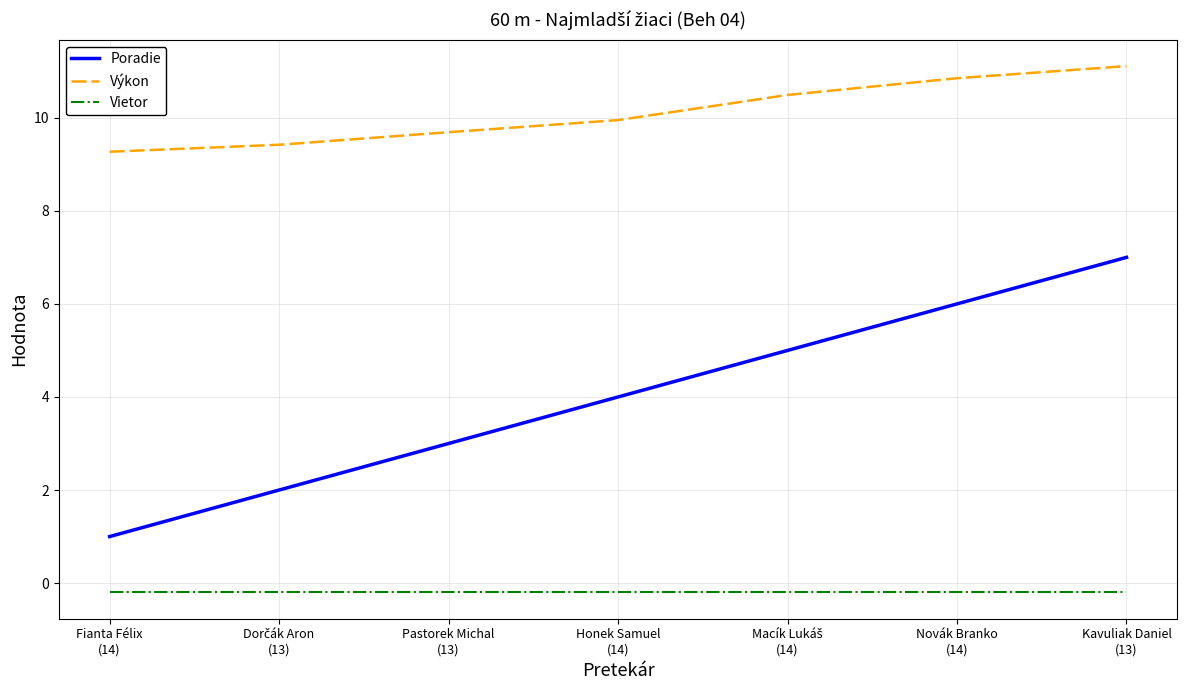

What is the smallest value displayed?

-0.2